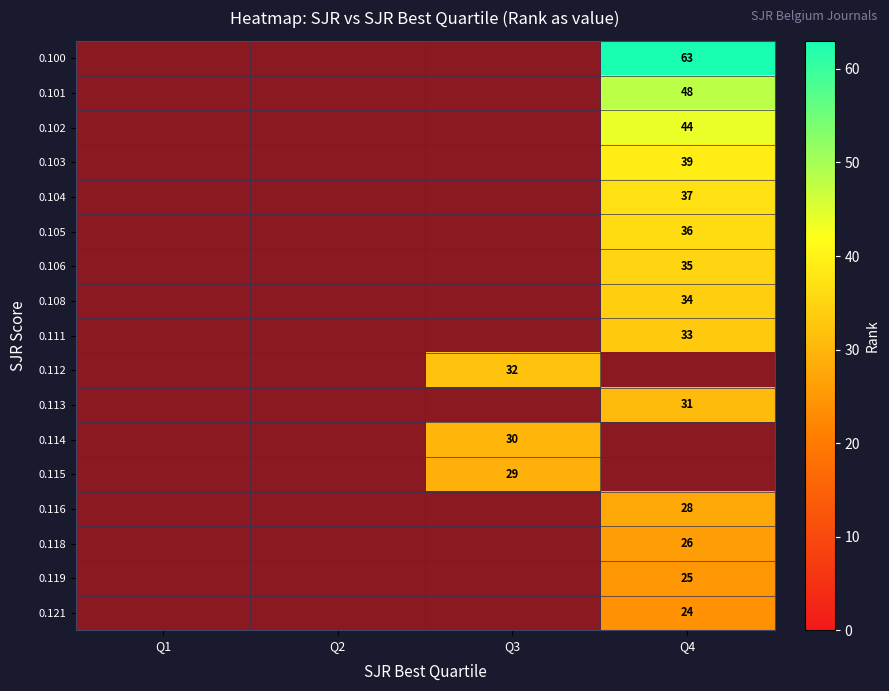

What is the greatest value displayed?

63.0